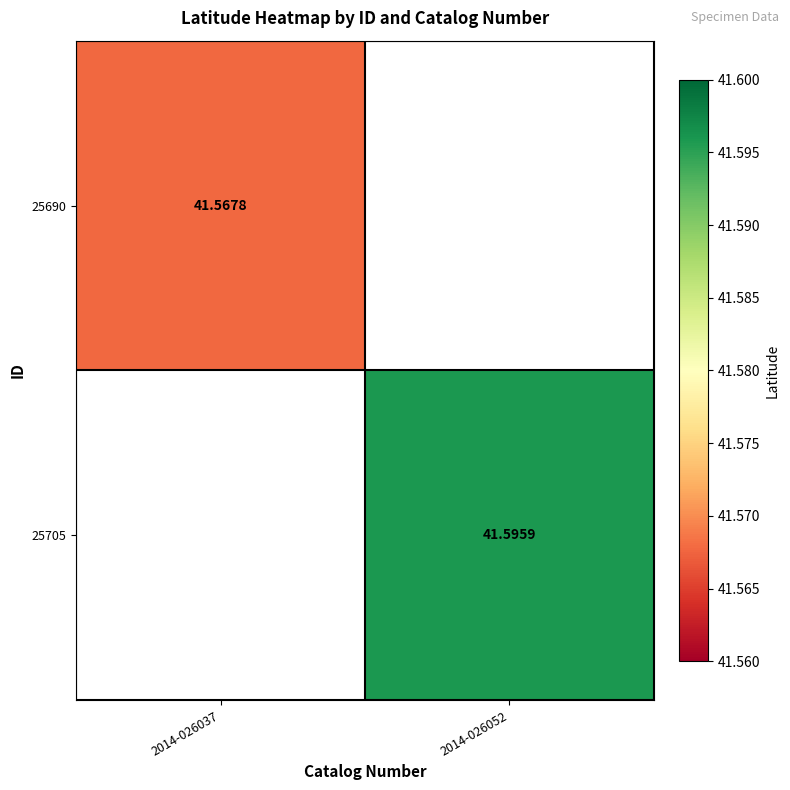

Count the number of data series in this chart.

2